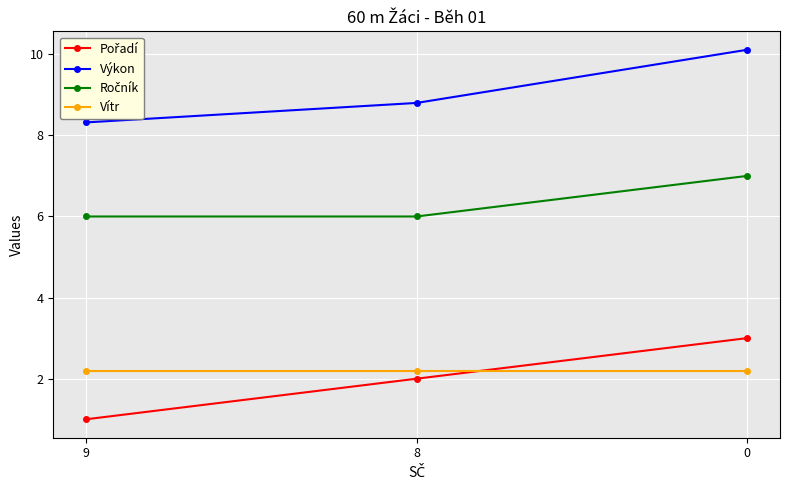

What is the maximum value for Vítr?

2.2